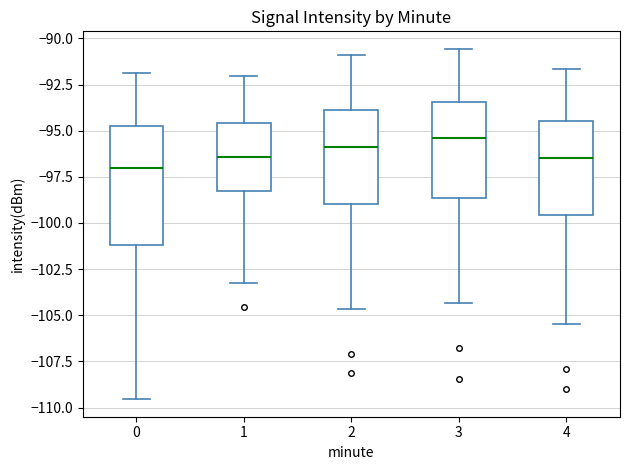

Comparing the boxes themselves (not the whiskers), which one is the tallest?

0